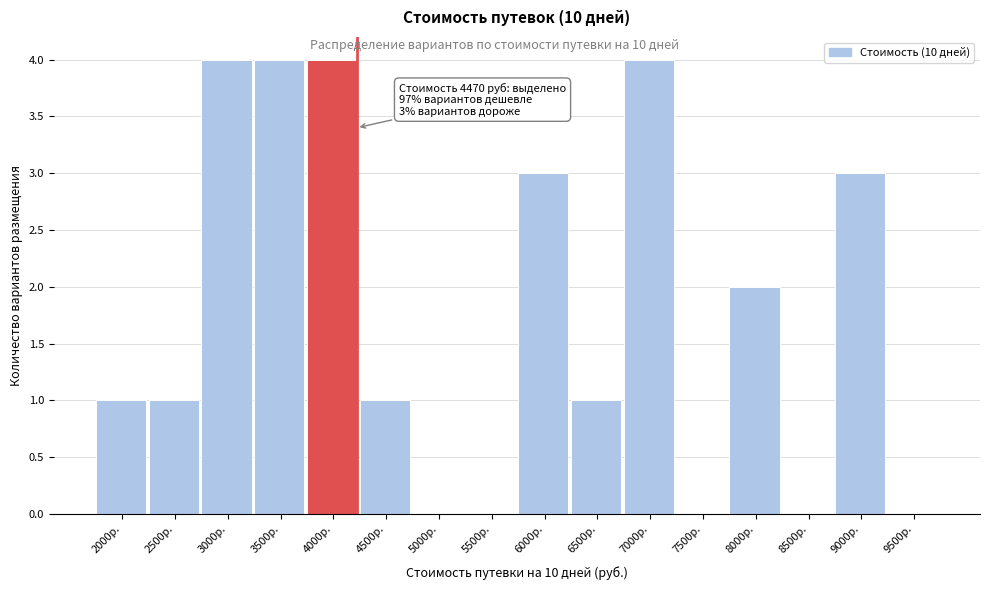

Reading left to right, extract all data points from this chart.

2000р.=1	2500р.=1	3000р.=4	3500р.=4	4000р.=4	4500р.=1	5000р.=0	5500р.=0	6000р.=3	6500р.=1	7000р.=4	7500р.=0	8000р.=2	8500р.=0	9000р.=3	9500р.=0